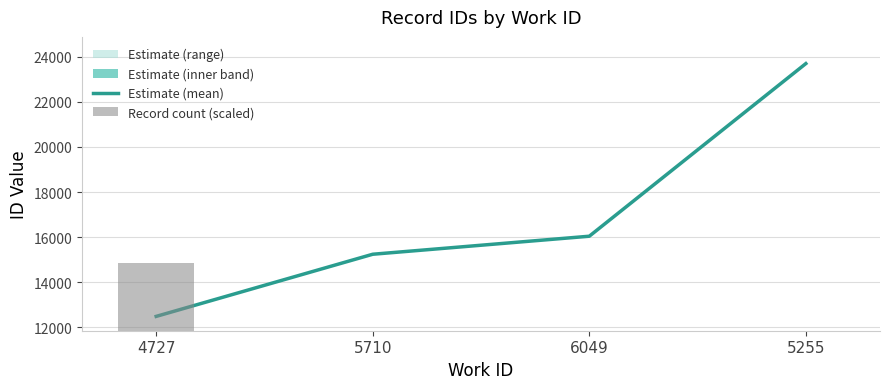

How many distinct data groups are displayed?

2